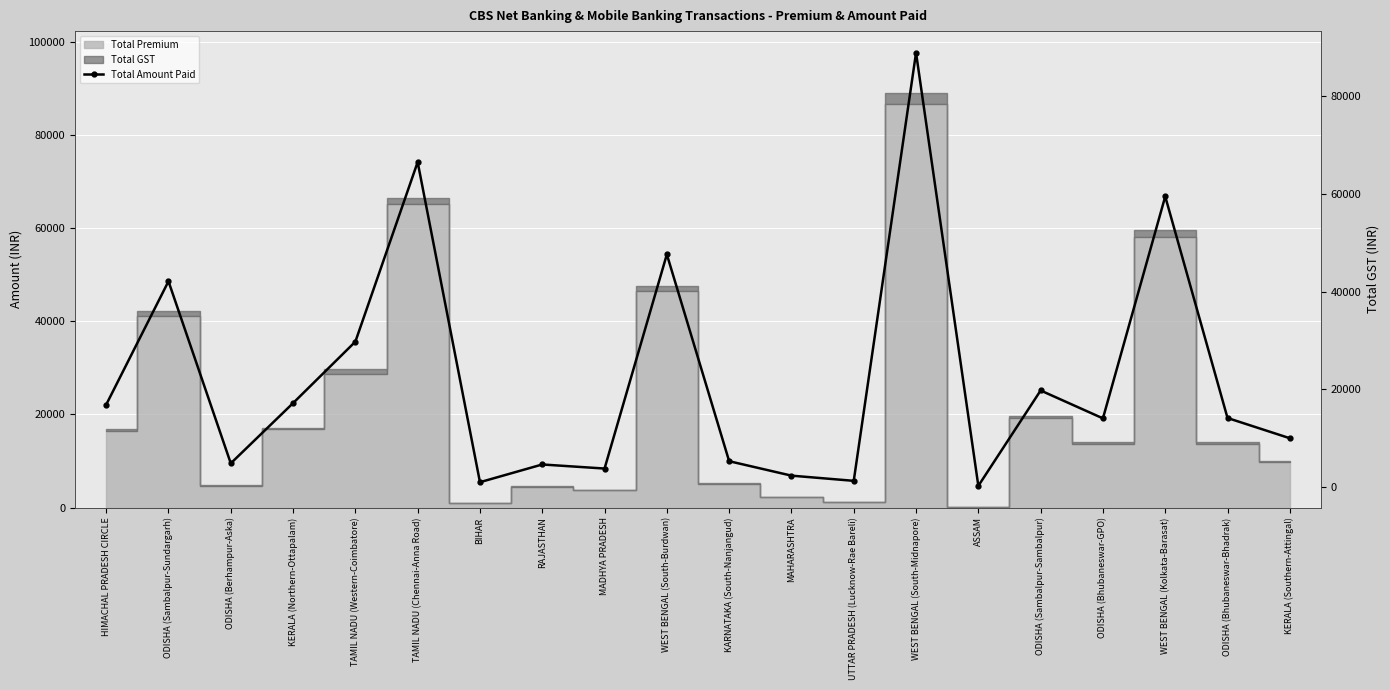

Which label corresponds to the largest value in the chart?

WEST BENGAL (South-Midnapore)